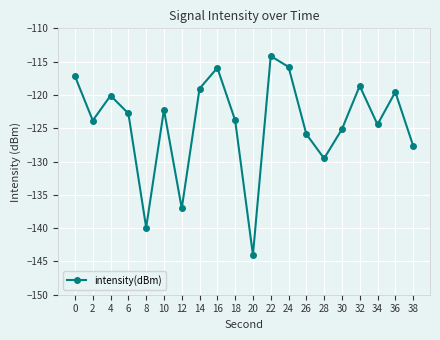

True or false: there are more than 2 points higher than both neighbors.

True